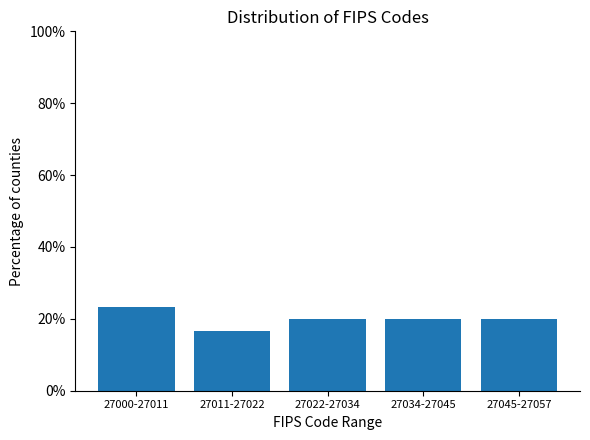

Reading left to right, list all the values displayed in this chart.

27000-27011=23.3	27011-27022=16.7	27022-27034=20.0	27034-27045=20.0	27045-27057=20.0